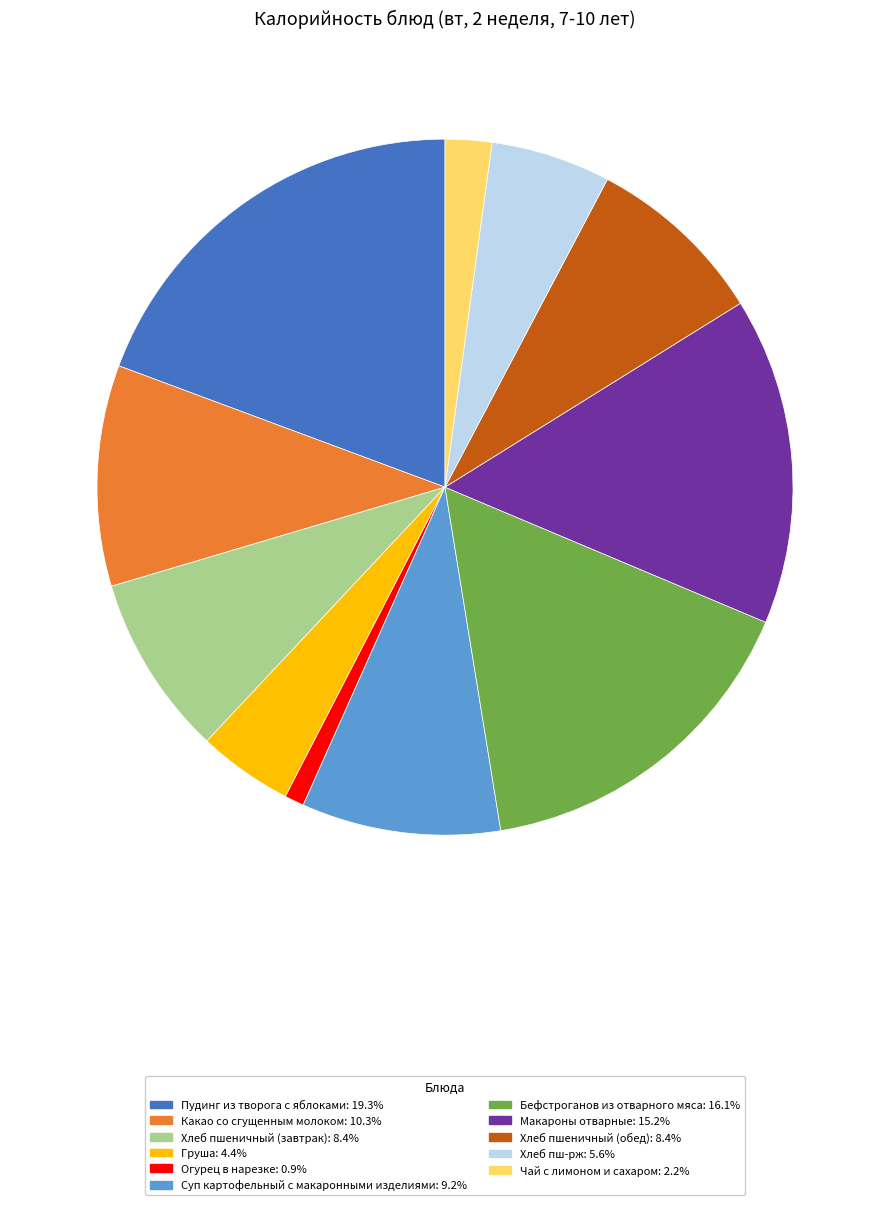

How many slices are in this pie chart?

11